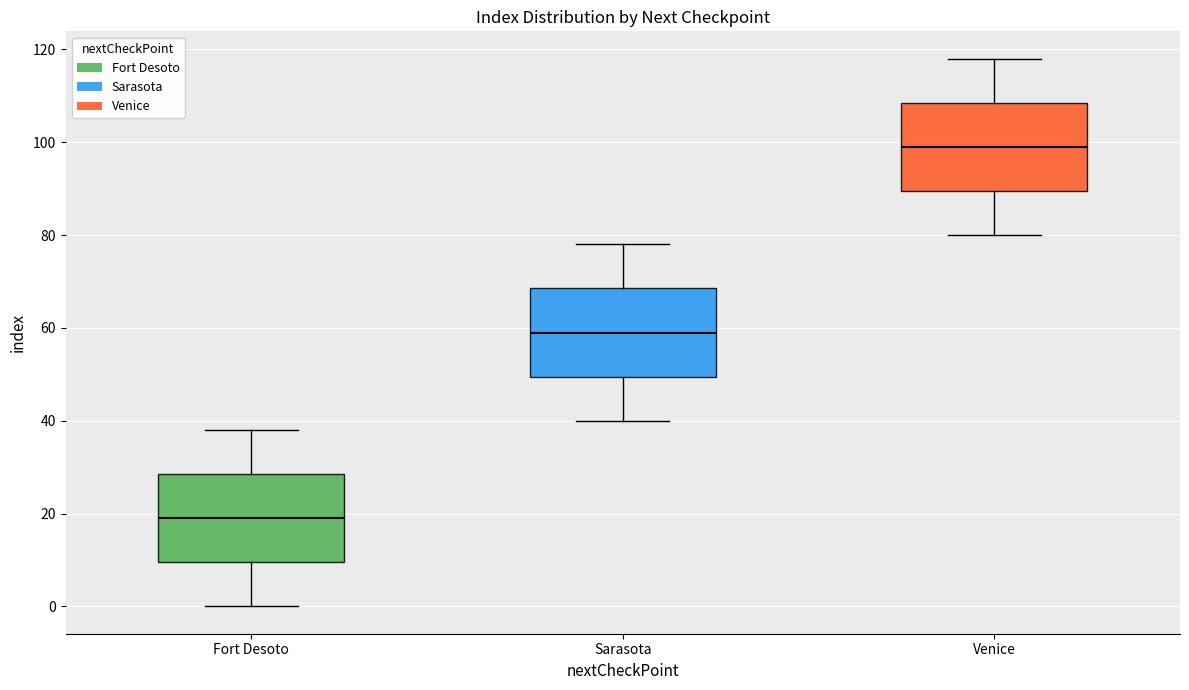

Reading left to right, read every box against the y-axis: the position of its median line, the range the box covers, and the ends of its whiskers. The values are not printed on the chart, so give them approximately, as read against the axis.

Fort Desoto: median 20, box 10 to 28, whiskers 0 to 38
Sarasota: median 60, box 50 to 68, whiskers 40 to 78
Venice: median 100, box 90 to 108, whiskers 80 to 118